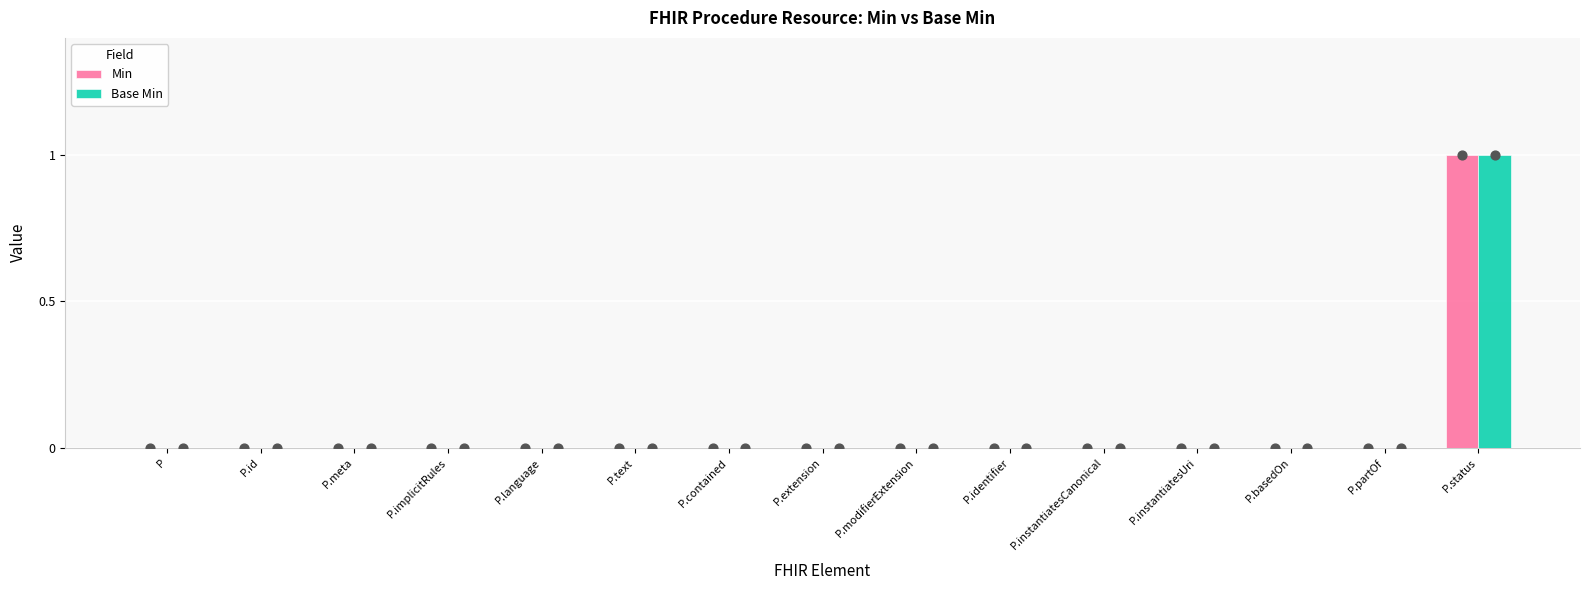

At which category is the sum across all series the highest?

P.status